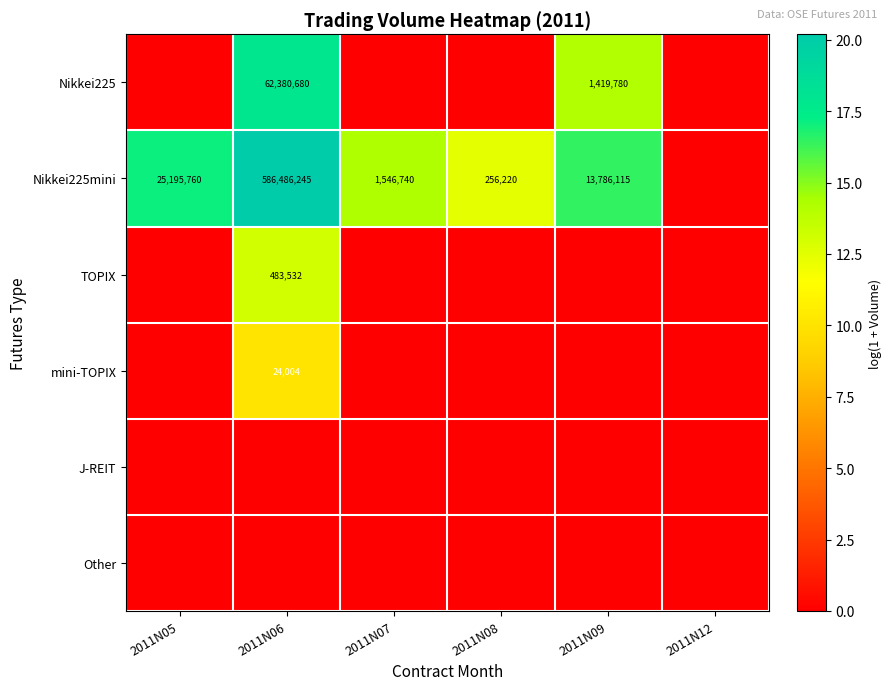

The value of Nikkei225mini at 2011N08 is 256220. True or false?

True